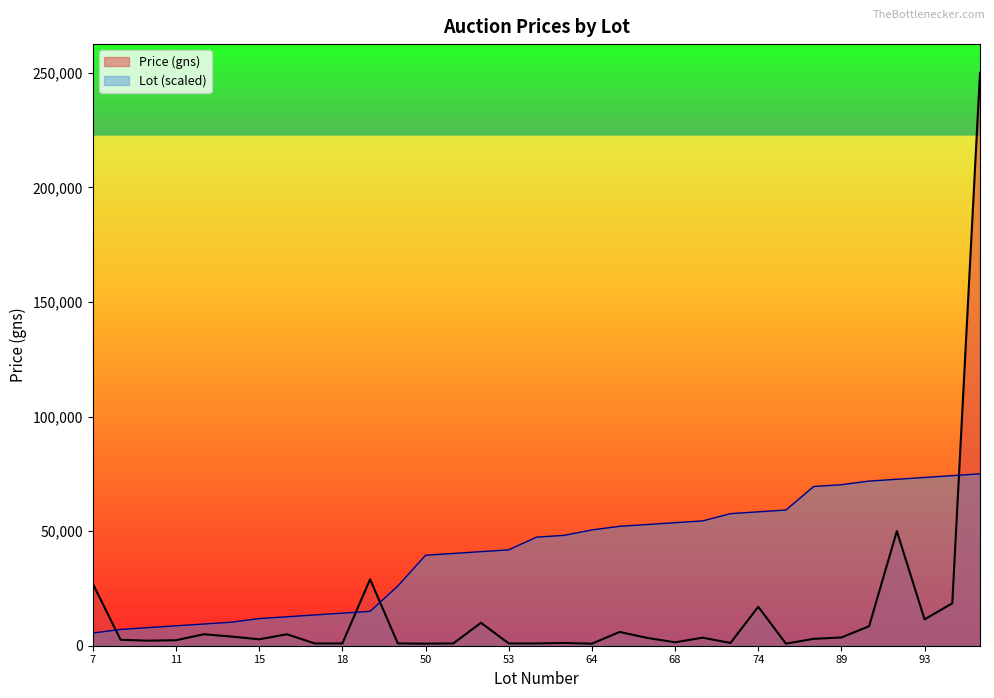

Which series has the widest spread of values?

Price (gns)